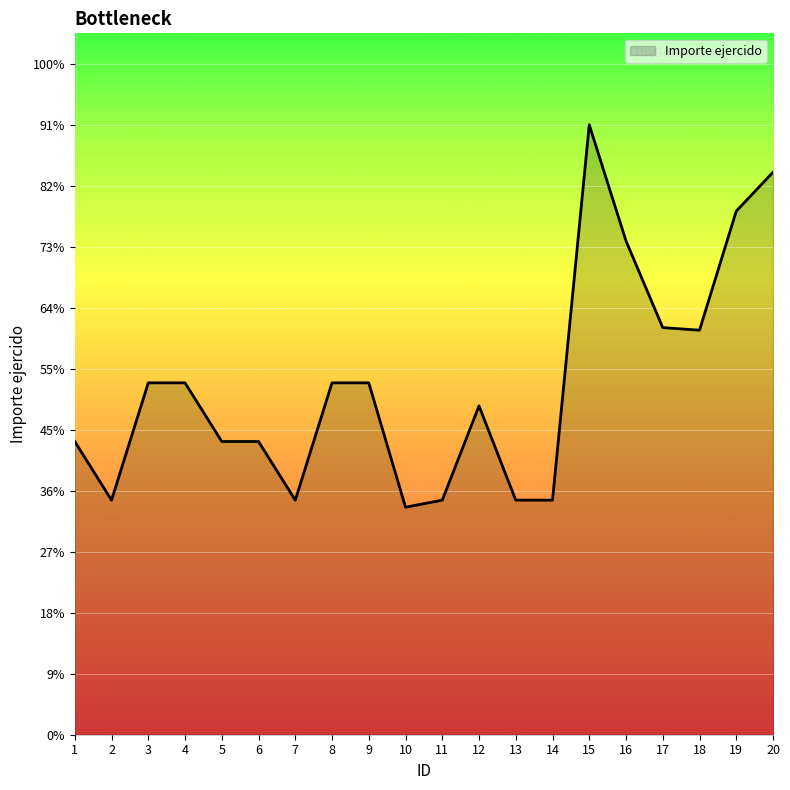

Approximately how many times larger is the value at 10 compared to 4?

0.6